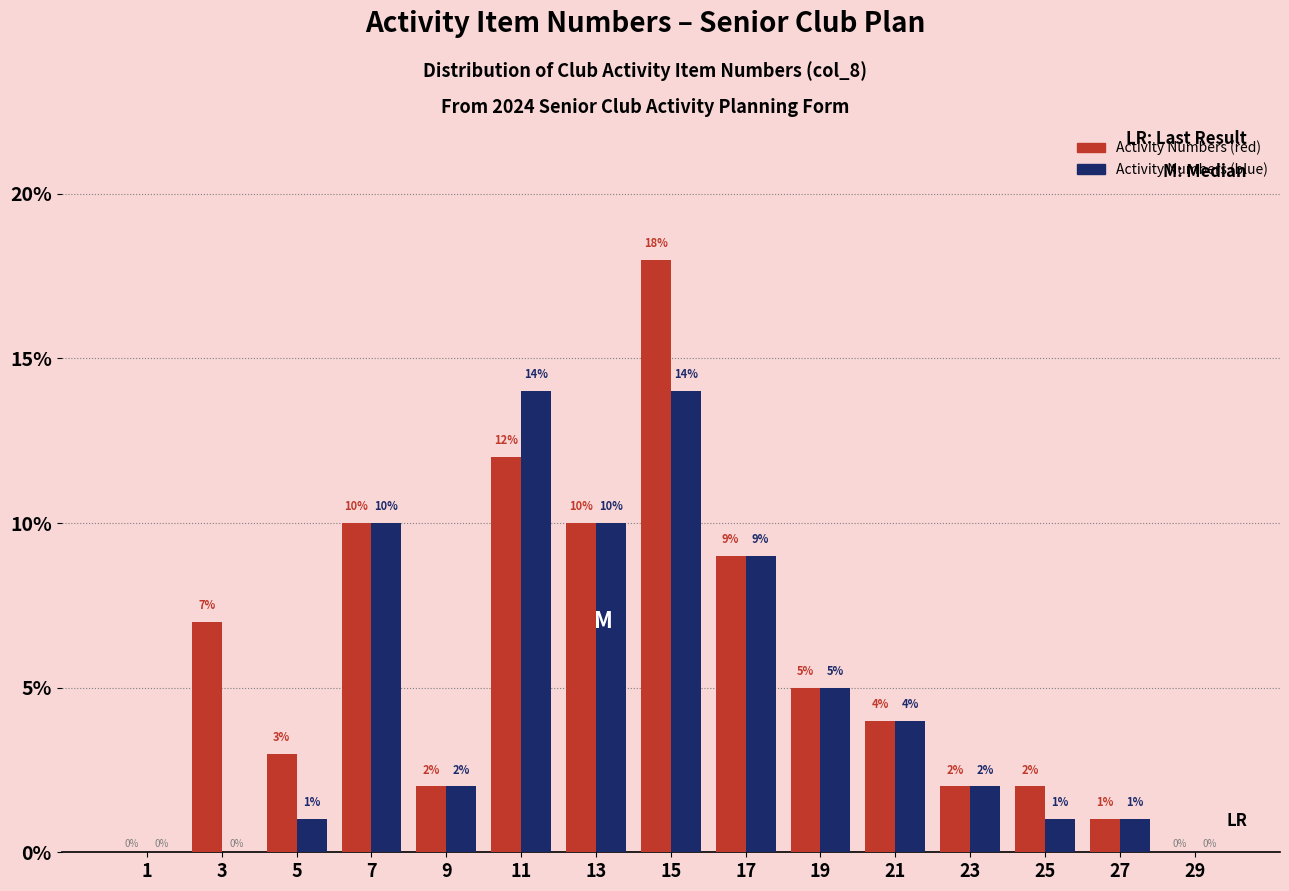

Reading right to left, transcribe all the data shown in this chart.

Activity Numbers (red): 29=0	27=1	25=2	23=2	21=4	19=5	17=9	15=18	13=10	11=12	9=2	7=10	5=3	3=7	1=0
Activity Numbers (blue): 29=0	27=1	25=1	23=2	21=4	19=5	17=9	15=14	13=10	11=14	9=2	7=10	5=1	3=0	1=0